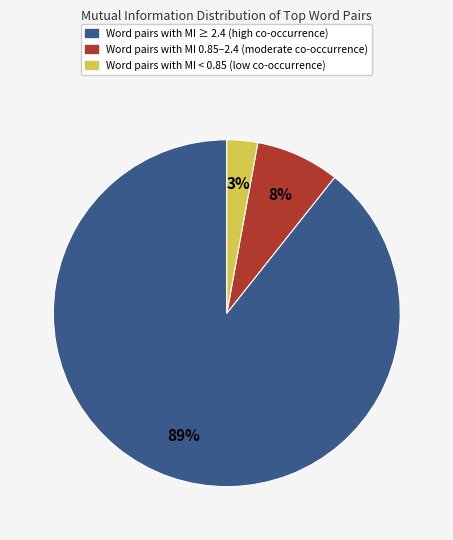

To the nearest percent, what portion does Word pairs with MI < 0.85 (low co-occurrence) represent?

3%